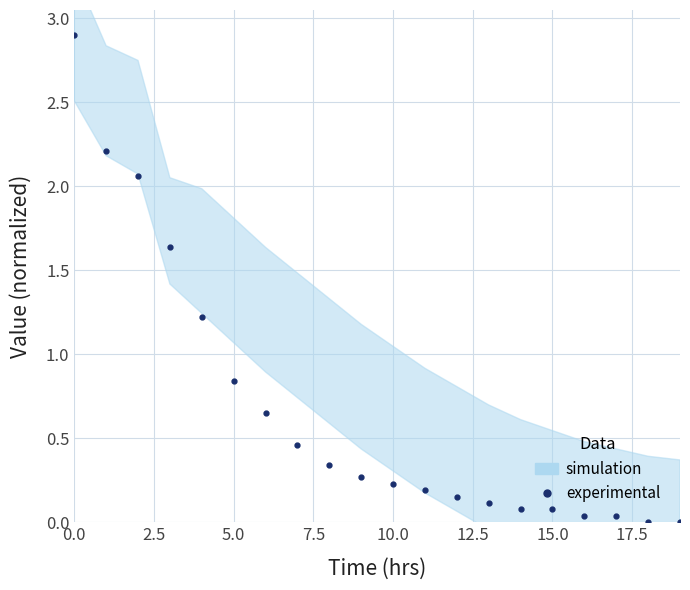

What is the value of the 15th point from the left?

0.1